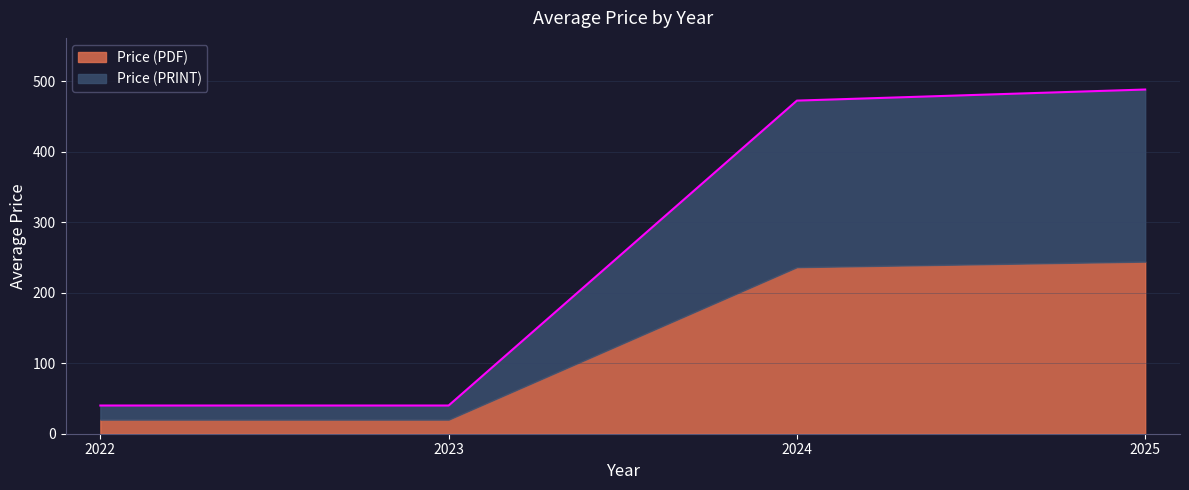

What are all the series names shown in the legend?

Price (PDF), Price (PRINT)